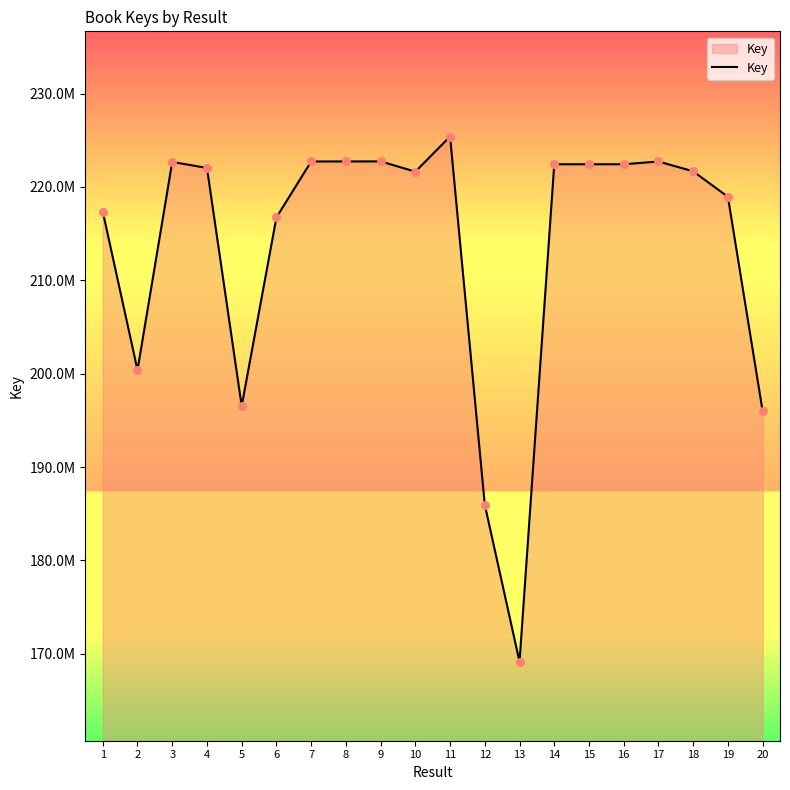

Which has a higher value, 7 or 3?

7